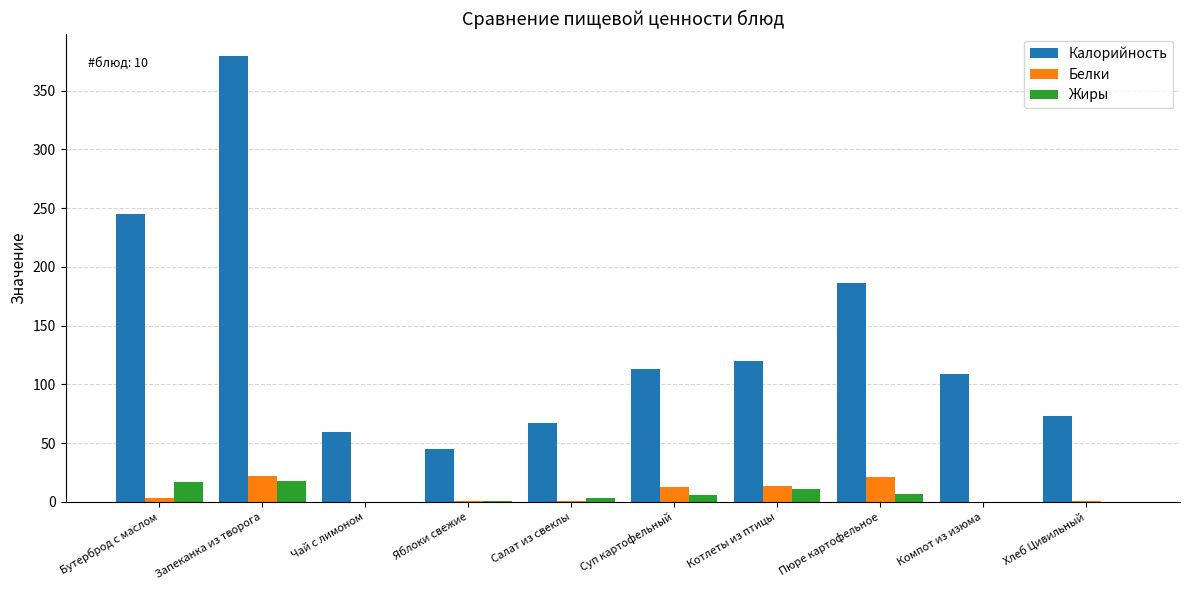

What is the sum of the Жиры values at Салат из свеклы and Суп картофельный?

9.4